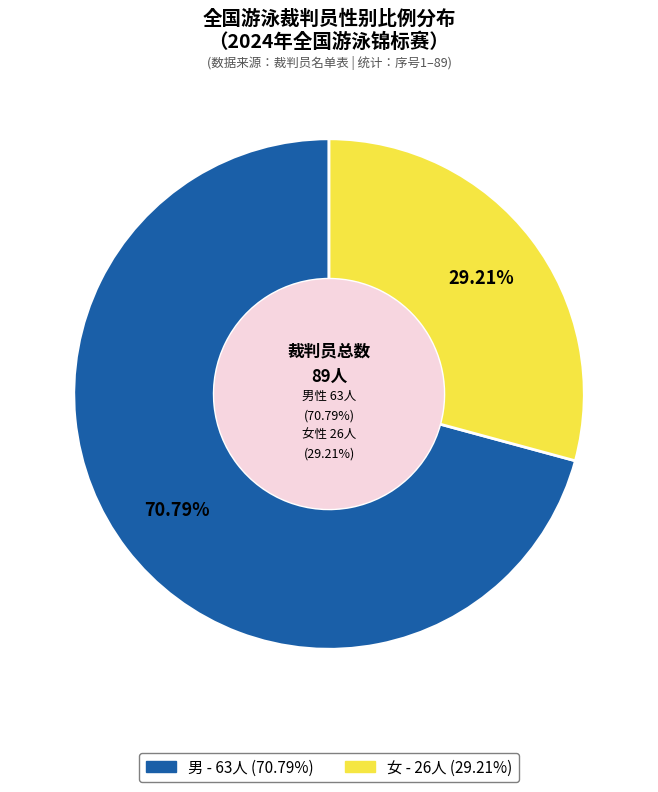

To the nearest percent, what is the difference between the 女 and 男 slice percentages?

42%